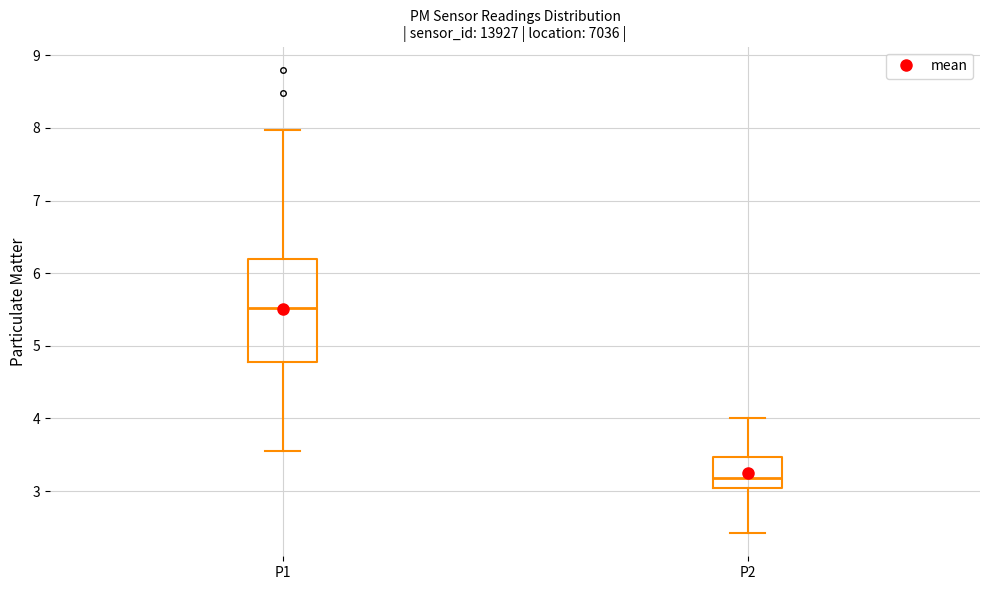

Reading left to right, transcribe this box plot: for each box, give where its median line is, the range the box spans, and where its two whiskers end, as read against the y-axis. The values are not printed on the chart, so give them approximately, as read against the axis.

P1: median 5.5, box 4.8 to 6.2, whiskers 3.6 to 8.0
P2: median 3.2, box 3.0 to 3.5, whiskers 2.4 to 4.0